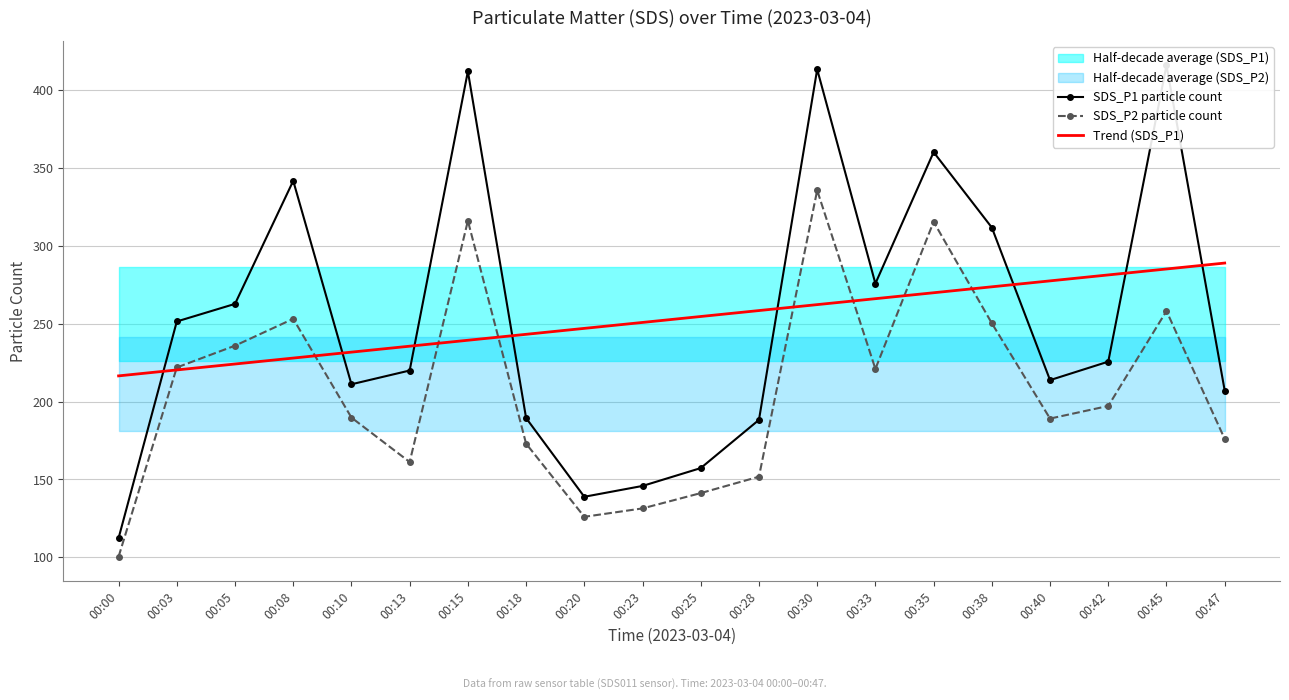

How many data points in SDS_P2 particle count are less than 197?

10